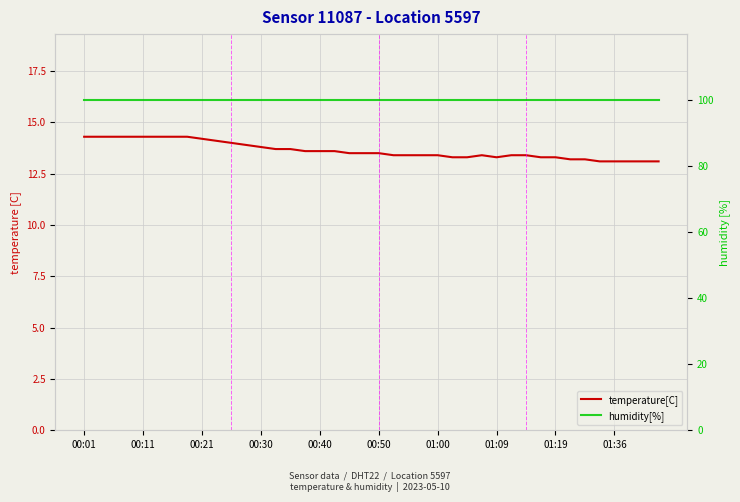

At which category is the sum across all series the highest?

00:01